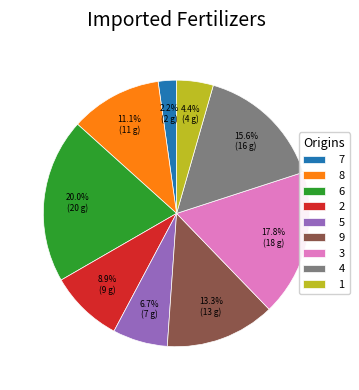

True or false: 4 accounts for 16% of the total.

True